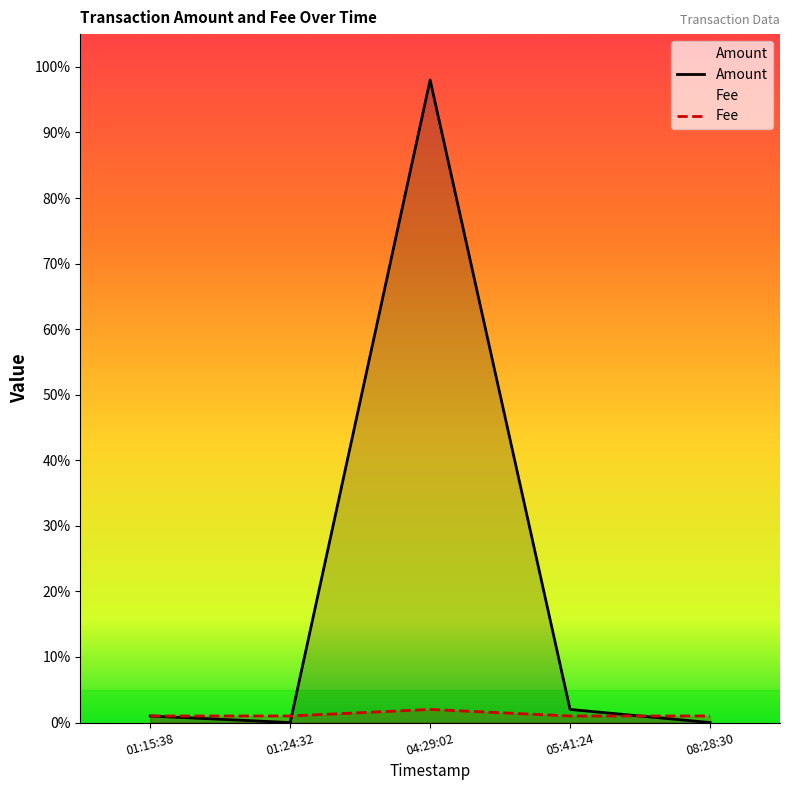

How many interior local peaks does the Fee series have?

1